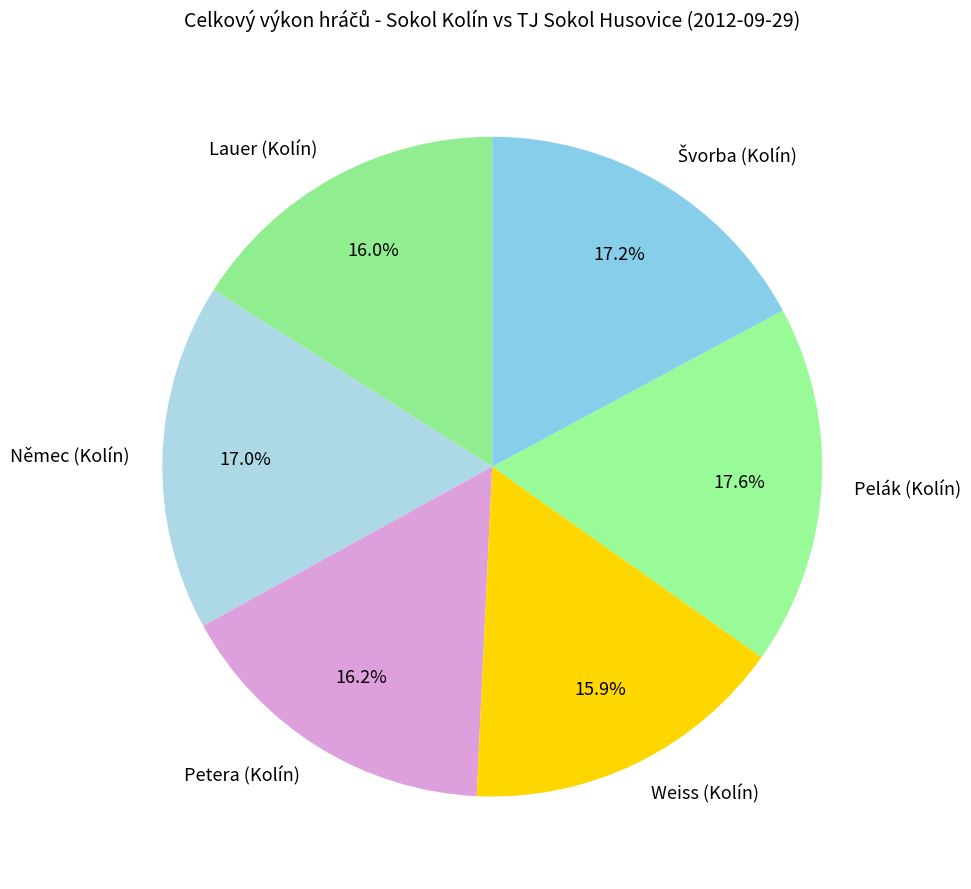

Is the sum of Němec (Kolín) and Weiss (Kolín) greater than half?

No